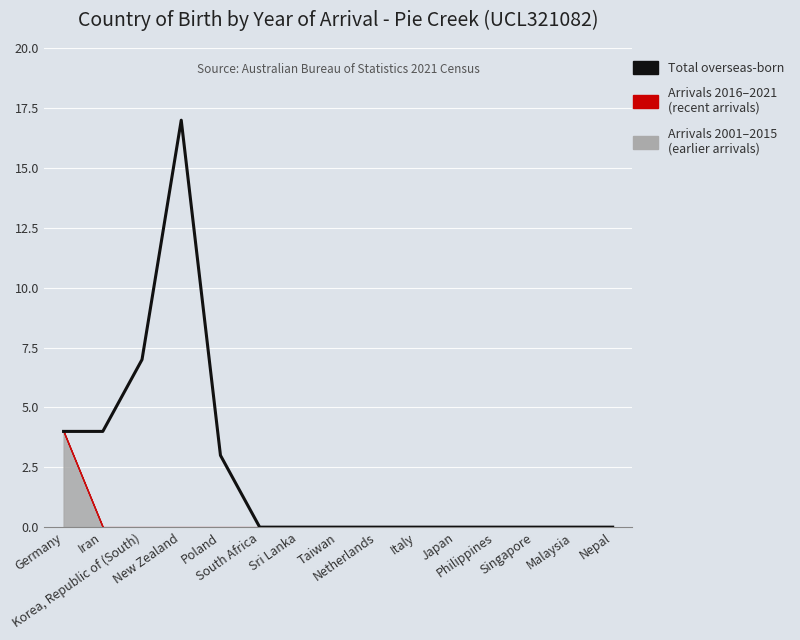

True or false: the data shows -6 at Singapore.

False